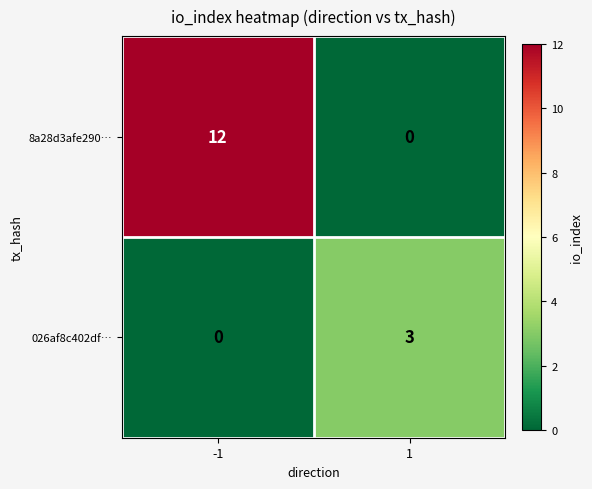

Reading left to right, transcribe all the data shown in this chart.

8a28d3afe290…: 12	0
026af8c402df…: 0	3